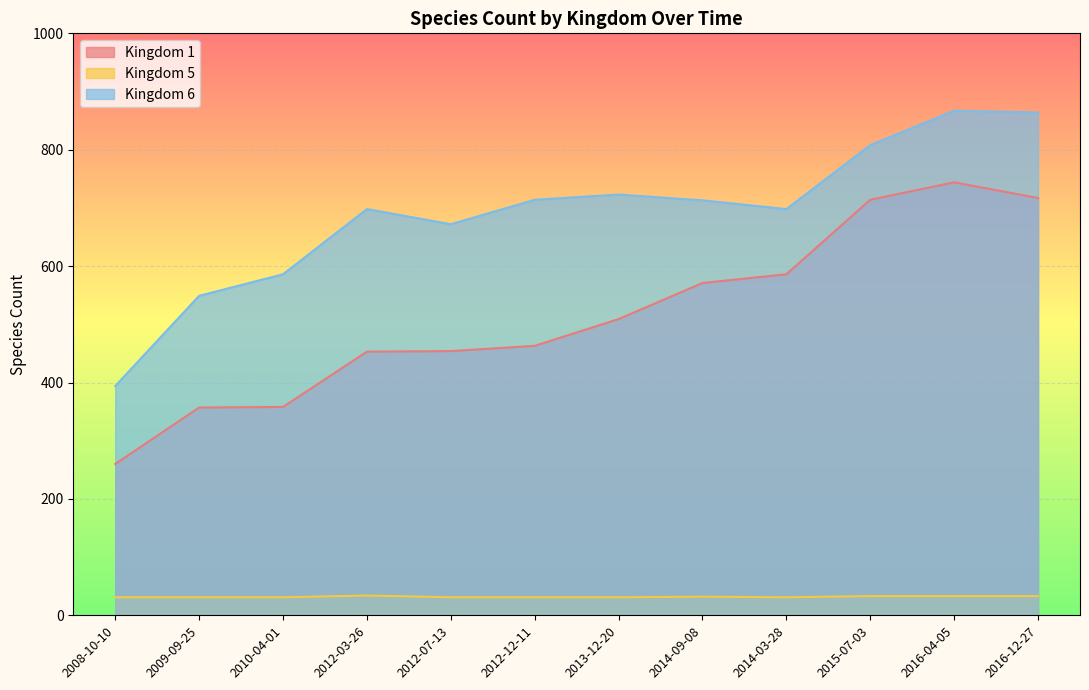

Where is kingdom_5 nearest to the value 32?

2014-09-08